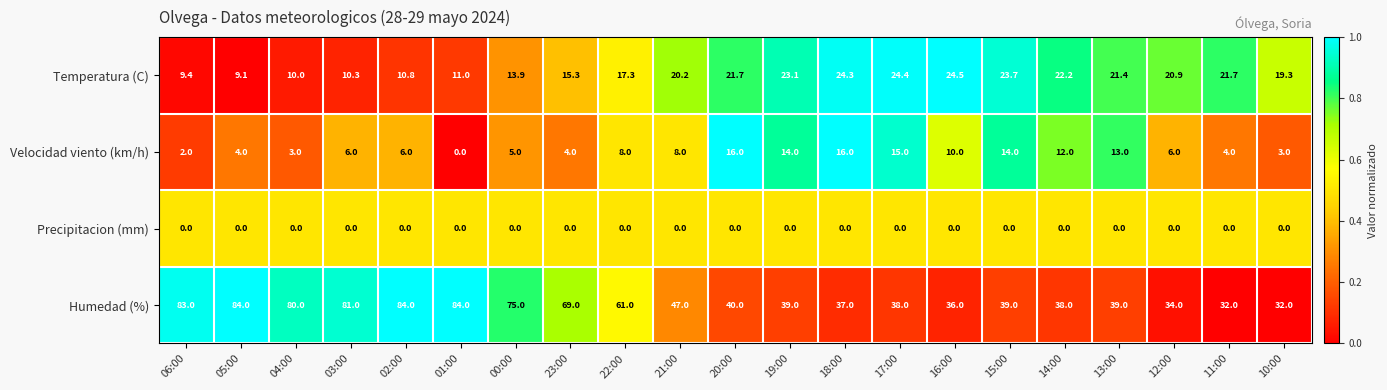

What is the greatest value displayed?

84.0